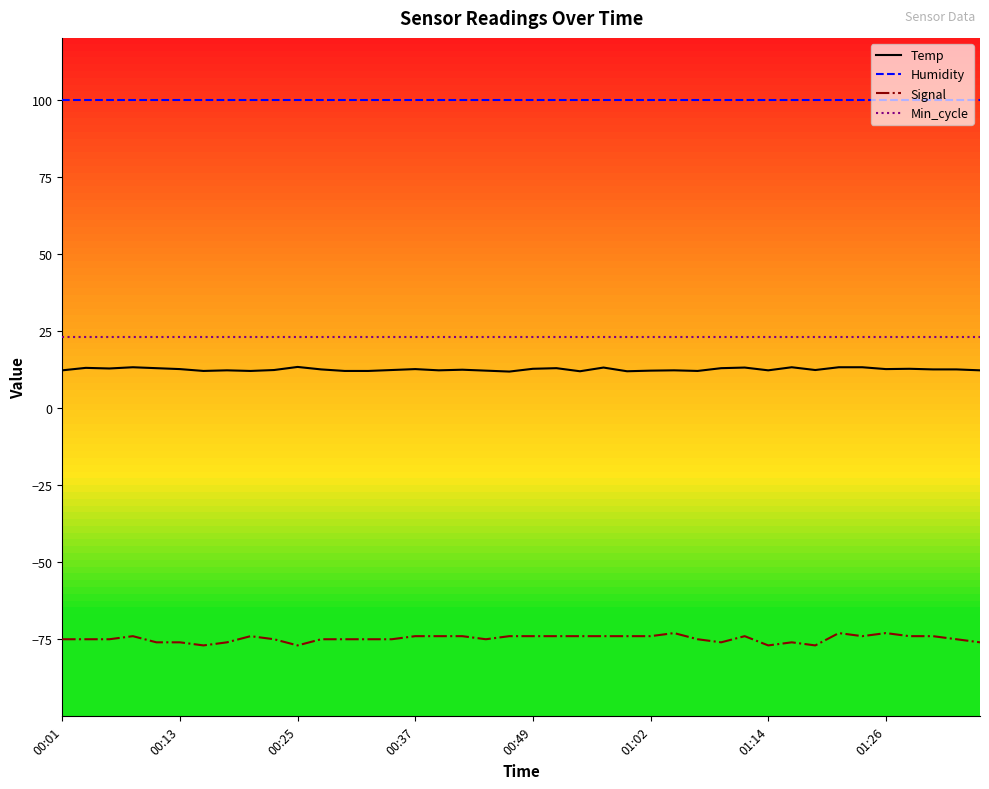

What is the minimum value for Signal?

-77.0